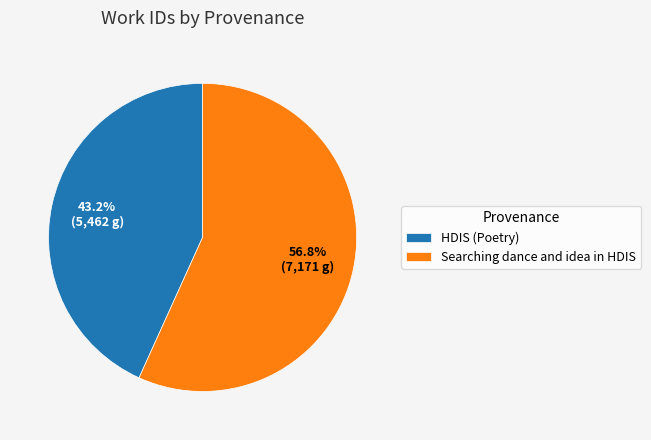

Which slice represents more than half of the pie?

Searching dance and idea in HDIS